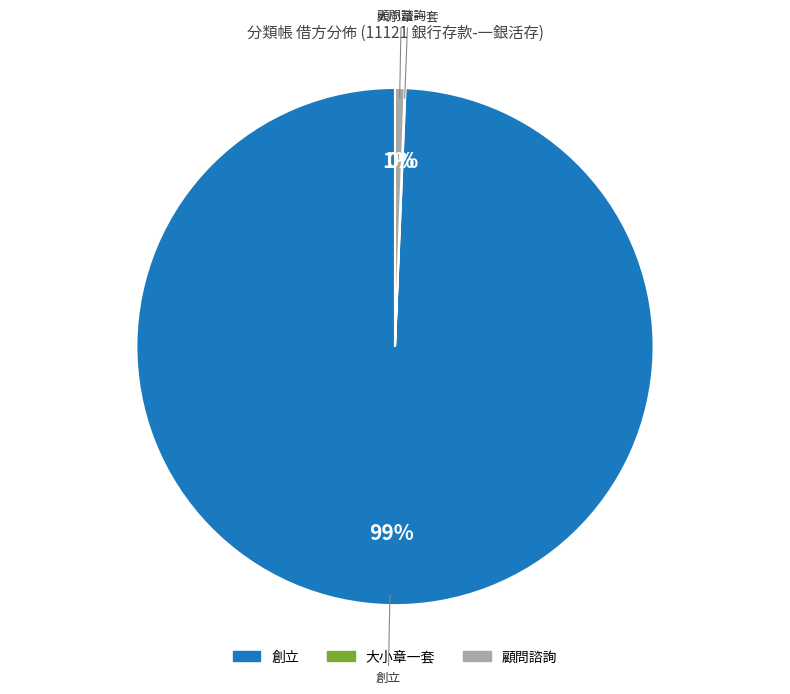

To the nearest percent, what is the average slice percentage?

33%